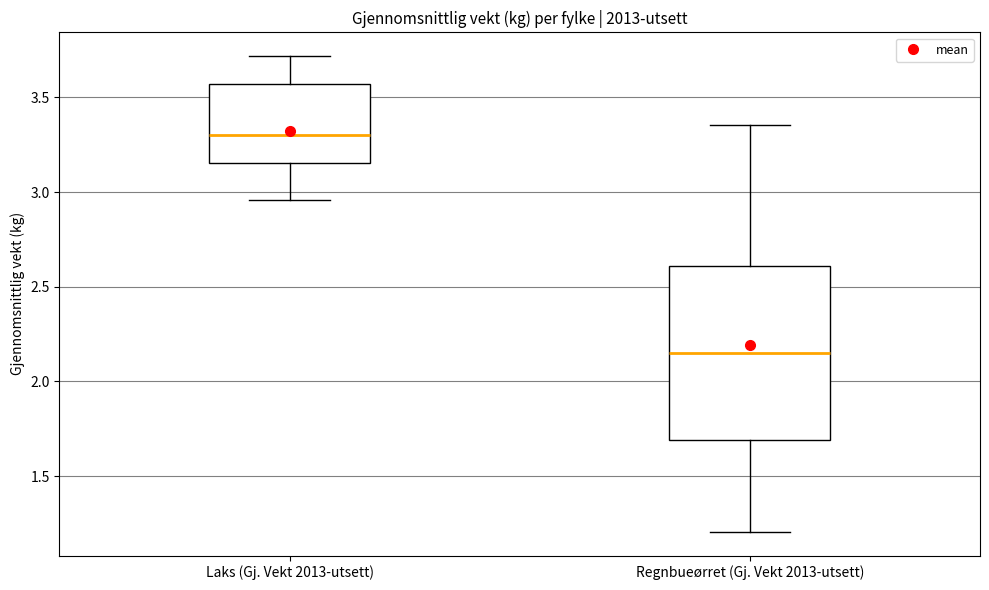

Reading left to right, transcribe this box plot: for each box, give where its median line is, the range the box spans, and where its two whiskers end, as read against the y-axis. The values are not printed on the chart, so give them approximately, as read against the axis.

Laks (Gj. Vekt 2013-utsett): median 3.30, box 3.15 to 3.55, whiskers 2.95 to 3.70
Regnbueørret (Gj. Vekt 2013-utsett): median 2.15, box 1.70 to 2.60, whiskers 1.20 to 3.35